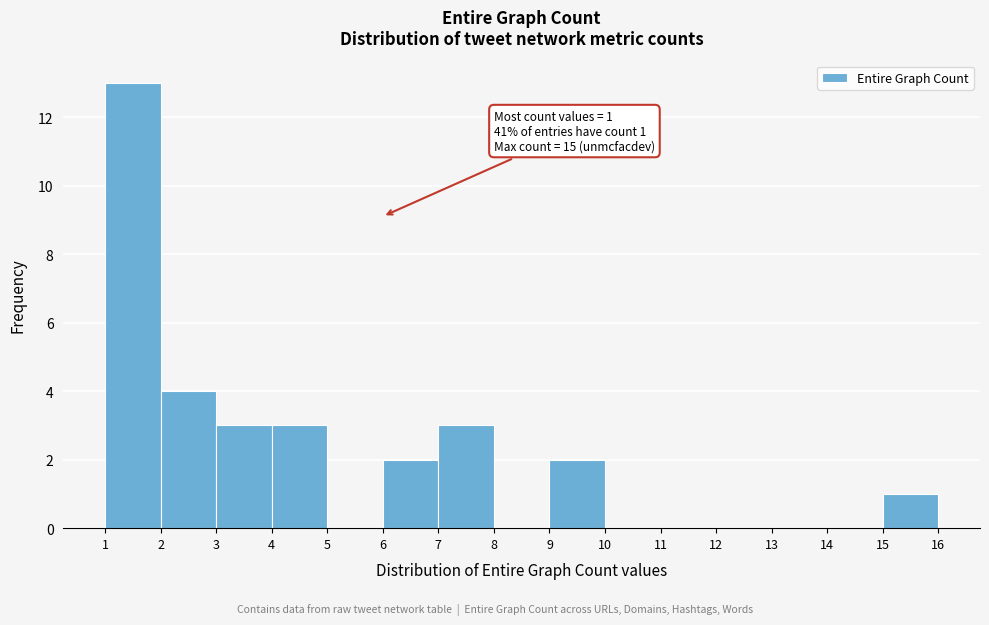

Over which range of the x-axis is the bar tallest?

1 to 2